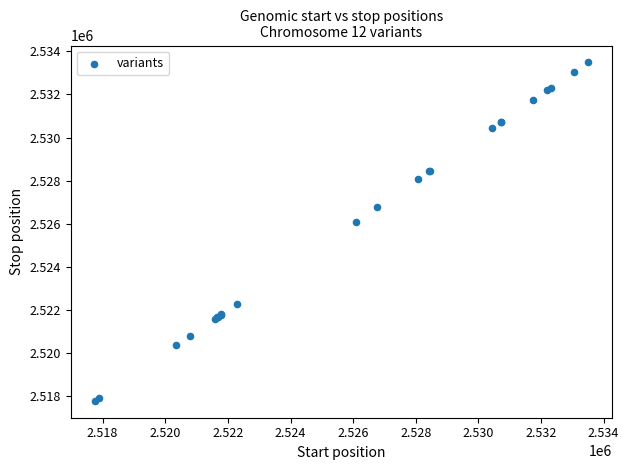

What Y value in the scatter plot is closest to 2525627?

2526085